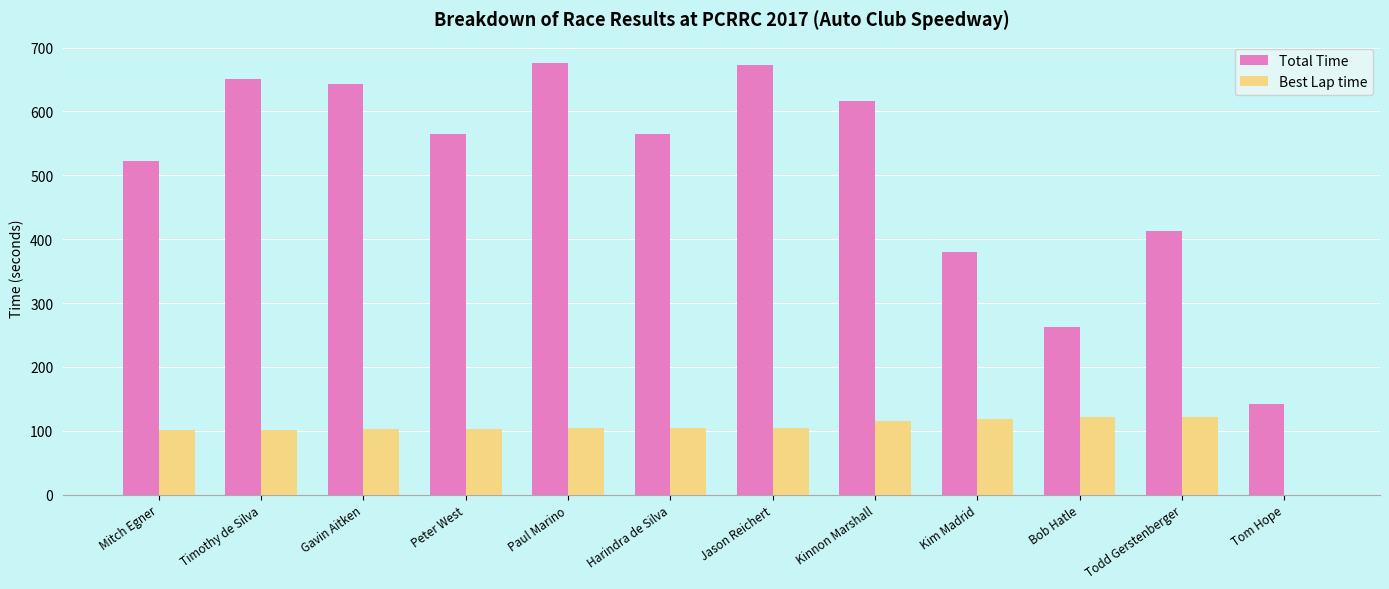

Count the number of data series in this chart.

2